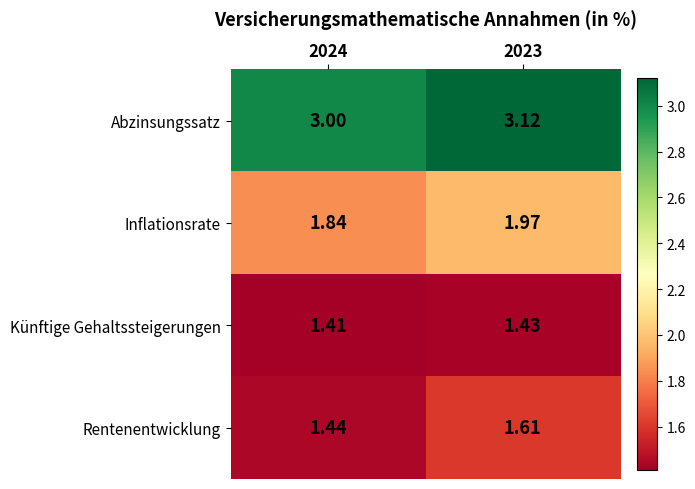

What is the total value across all series at 2024?

7.7